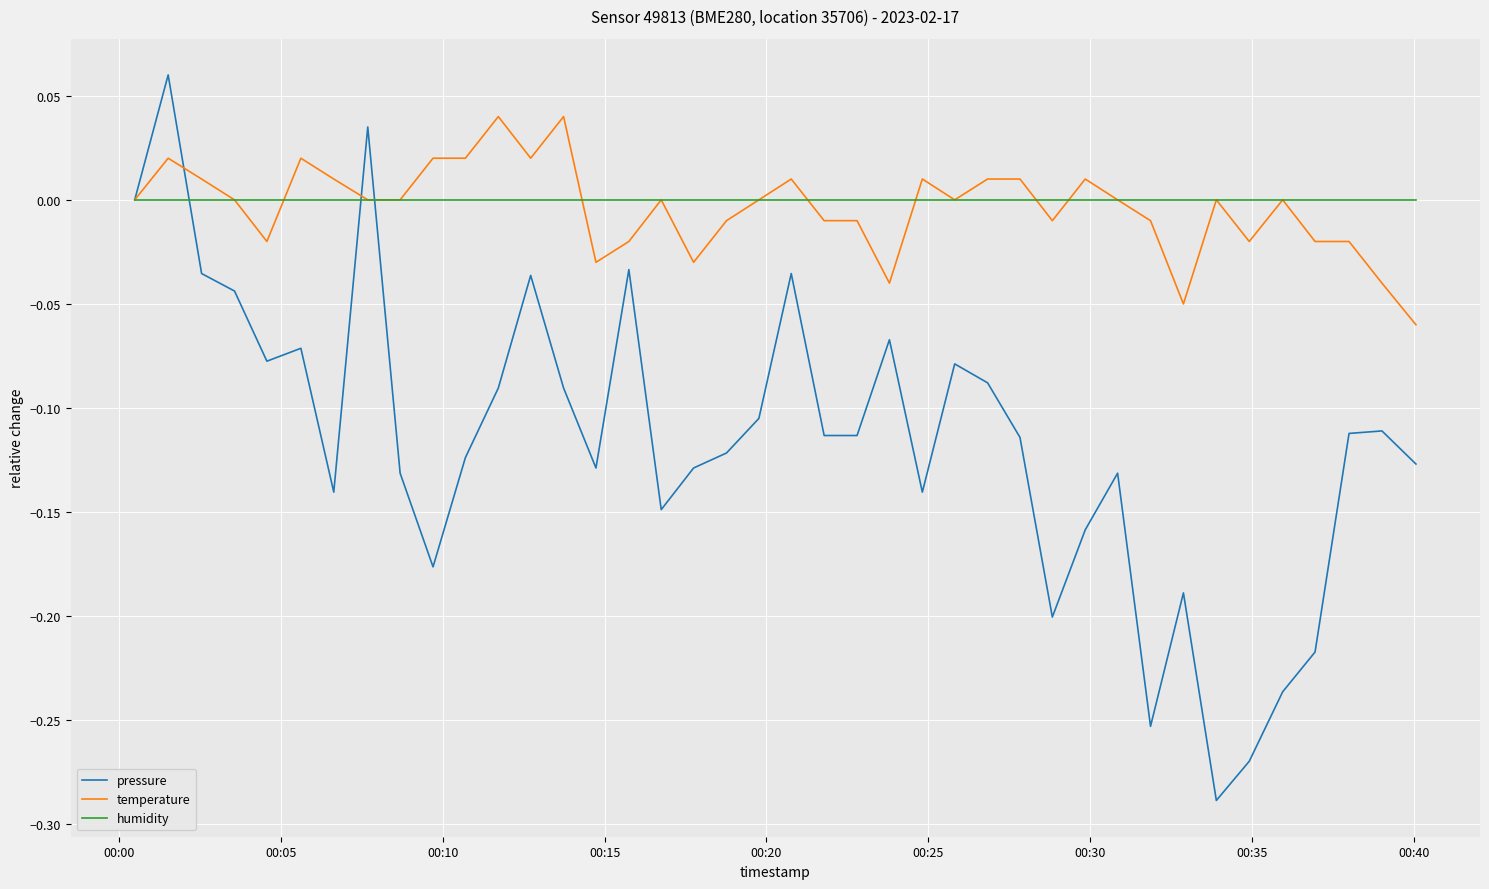

Which series has the largest total across all categories?

humidity